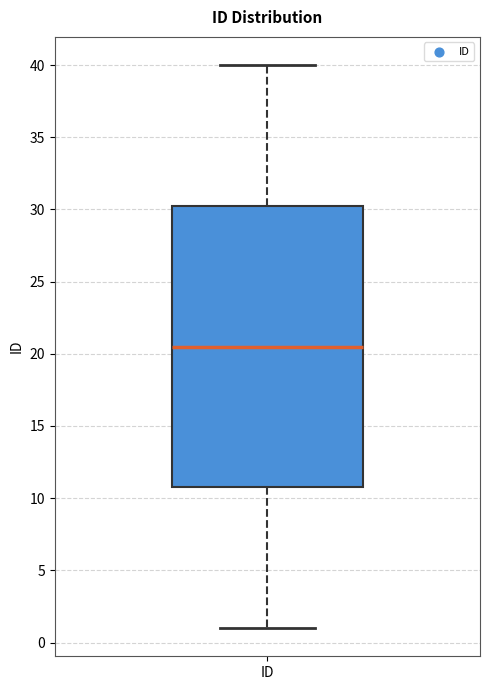

Read this box plot against the y-axis: the position of the median line, the range covered by the box, and the ends of both whiskers. The values are not printed on the chart, so give them approximately, as read against the axis.

median 20.5, box 11.0 to 30.5, whiskers 1.0 to 40.0